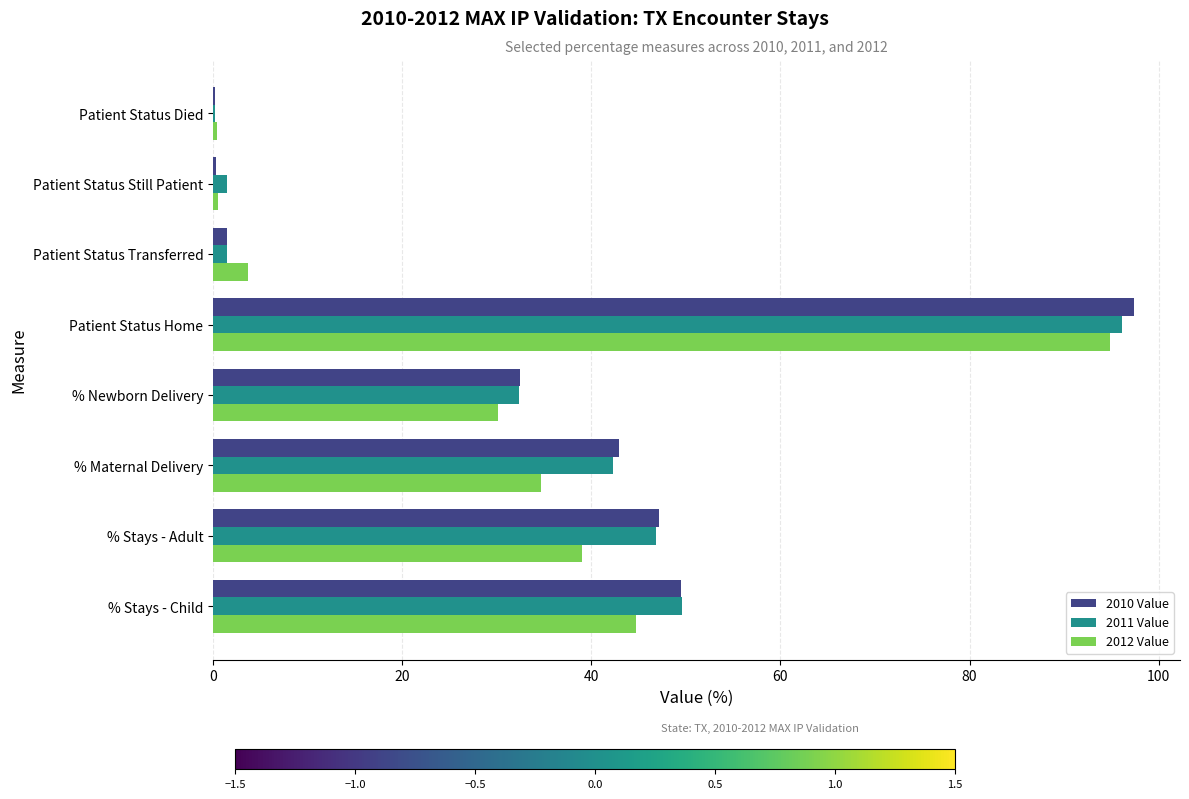

What is the sum of all 2012 Value values?

248.0